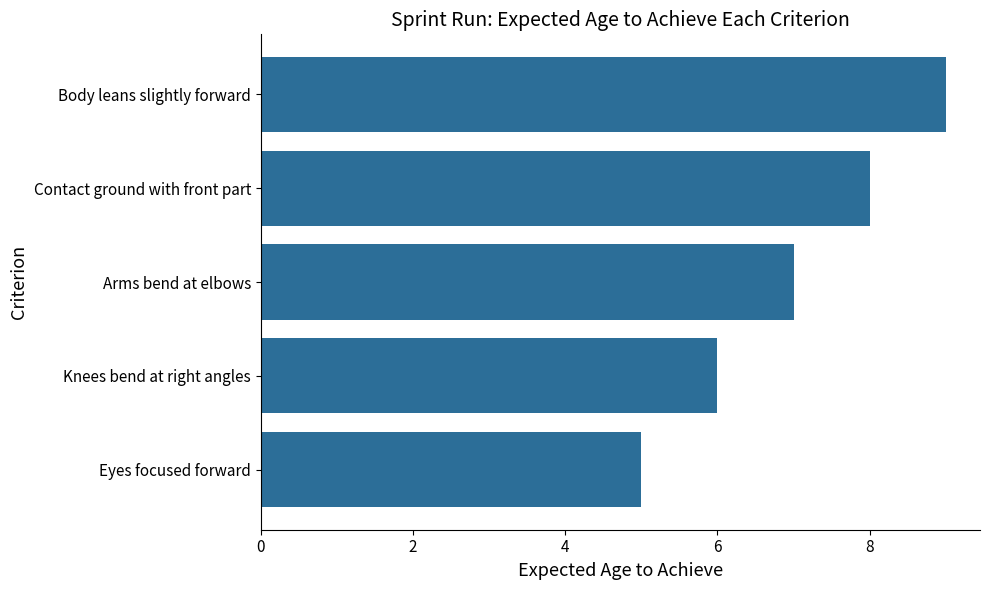

Reading bottom to top, transcribe all the data shown in this chart.

Eyes focused forward=5	Knees bend at right angles=6	Arms bend at elbows=7	Contact ground with front part=8	Body leans slightly forward=9